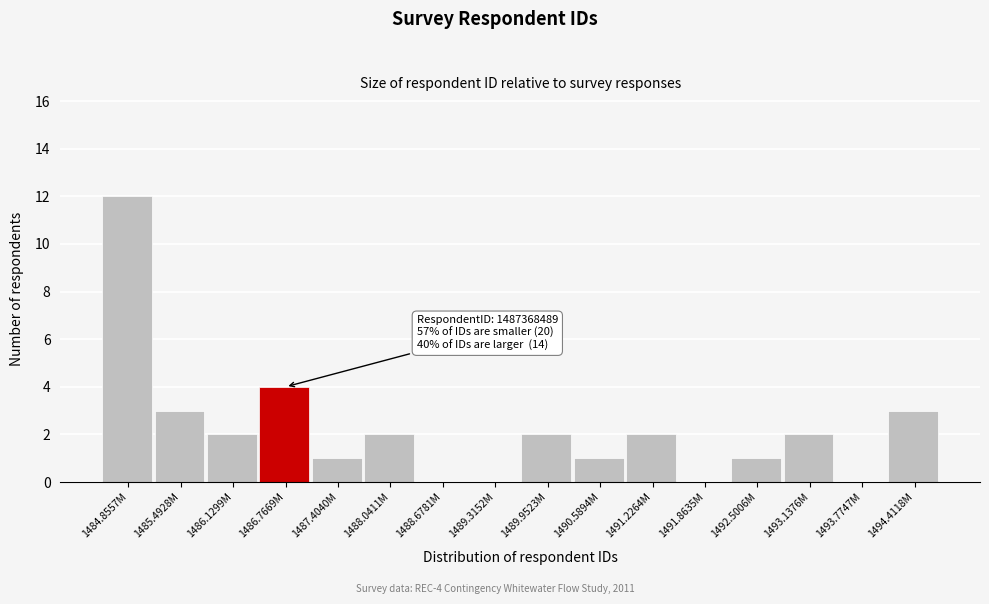

Reading left to right, list all the values displayed in this chart.

1484.8557M=12	1485.4928M=3	1486.1299M=2	1486.7669M=4	1487.4040M=1	1488.0411M=2	1488.6781M=0	1489.3152M=0	1489.9523M=2	1490.5894M=1	1491.2264M=2	1491.8635M=0	1492.5006M=1	1493.1376M=2	1493.7747M=0	1494.4118M=3